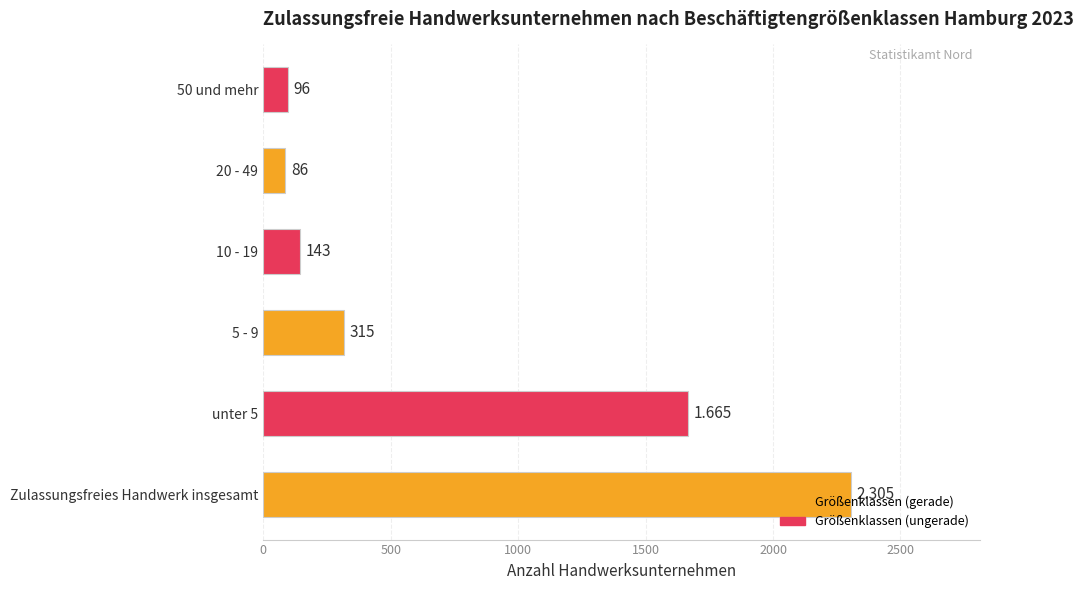

Which has a higher value, Zulassungsfreies Handwerk insgesamt or unter 5?

Zulassungsfreies Handwerk insgesamt